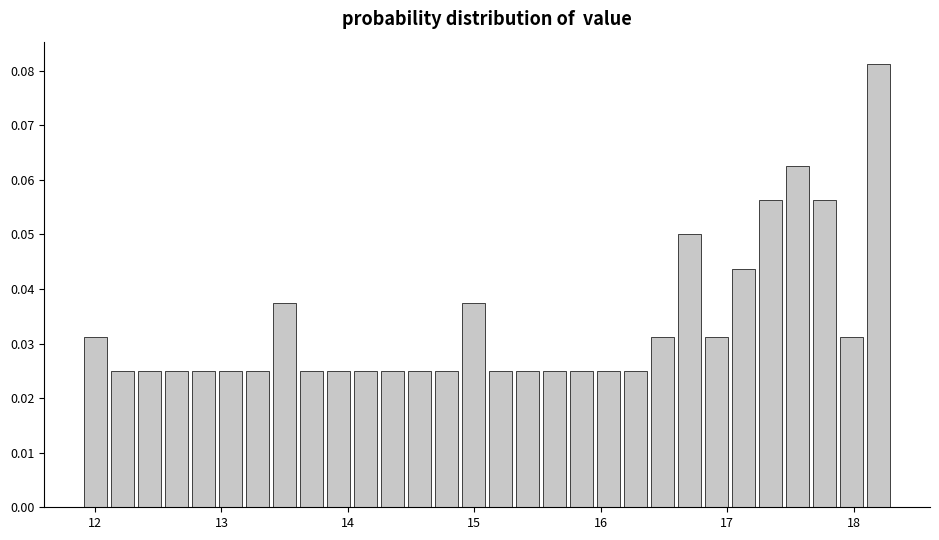

Around what value on the x-axis is the tallest bar? Give the approximate position of its centre, as read against the axis.

18.2